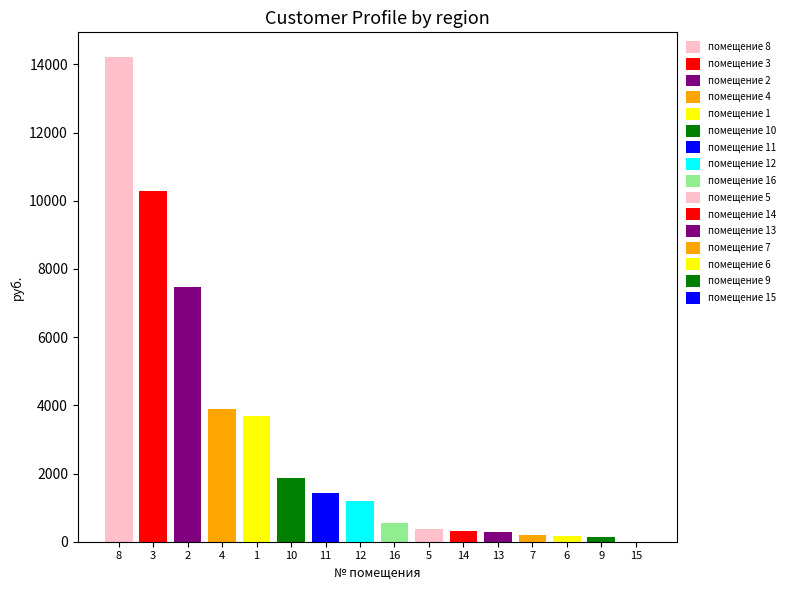

How many data points does each series have?

16